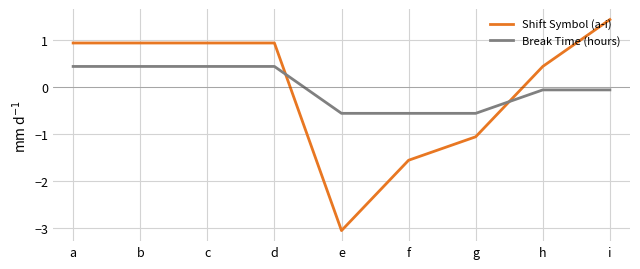

How many intersections are there between Shift Symbol (a-i) and Break Time (hours)?

2